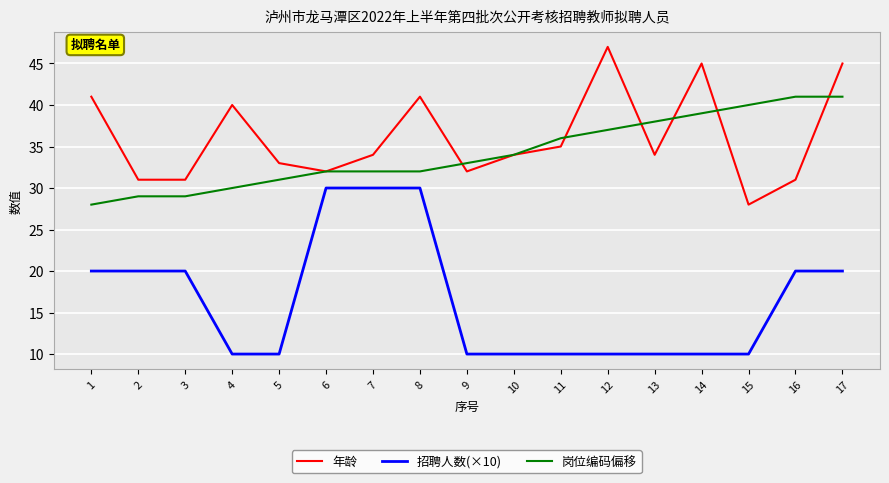

Where is 岗位编码偏移 nearest to the value 34?

10